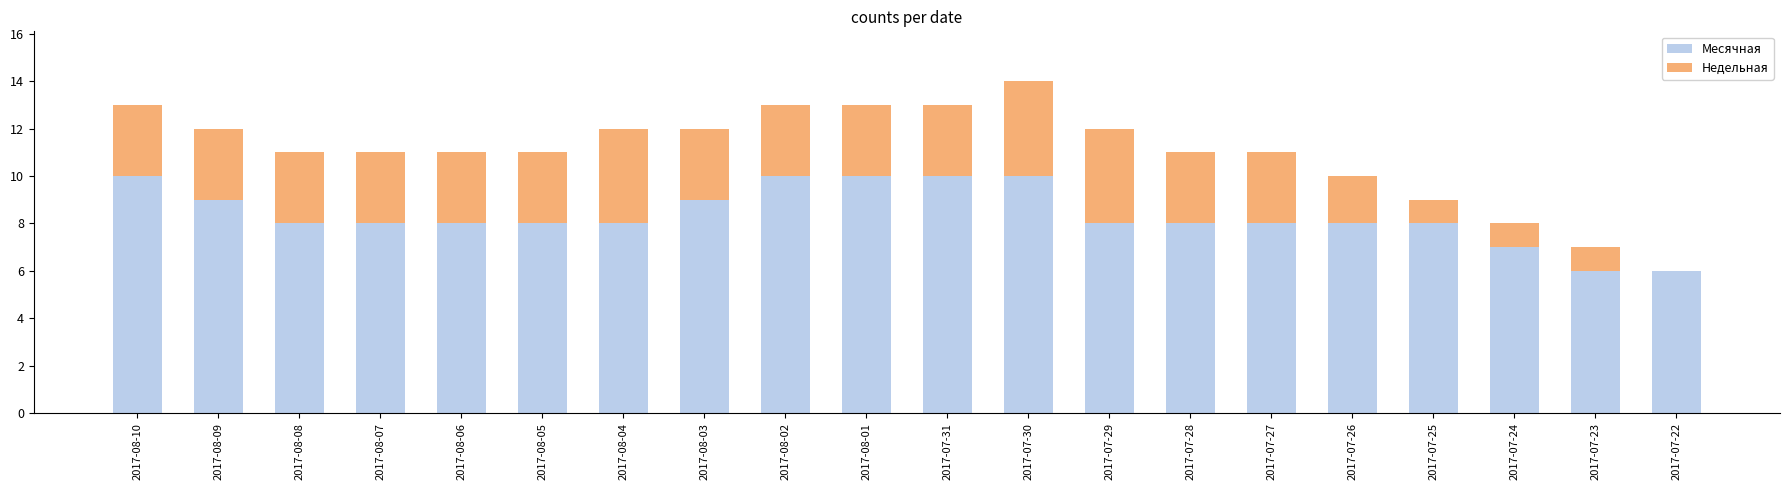

What is the maximum value for Месячная?

10